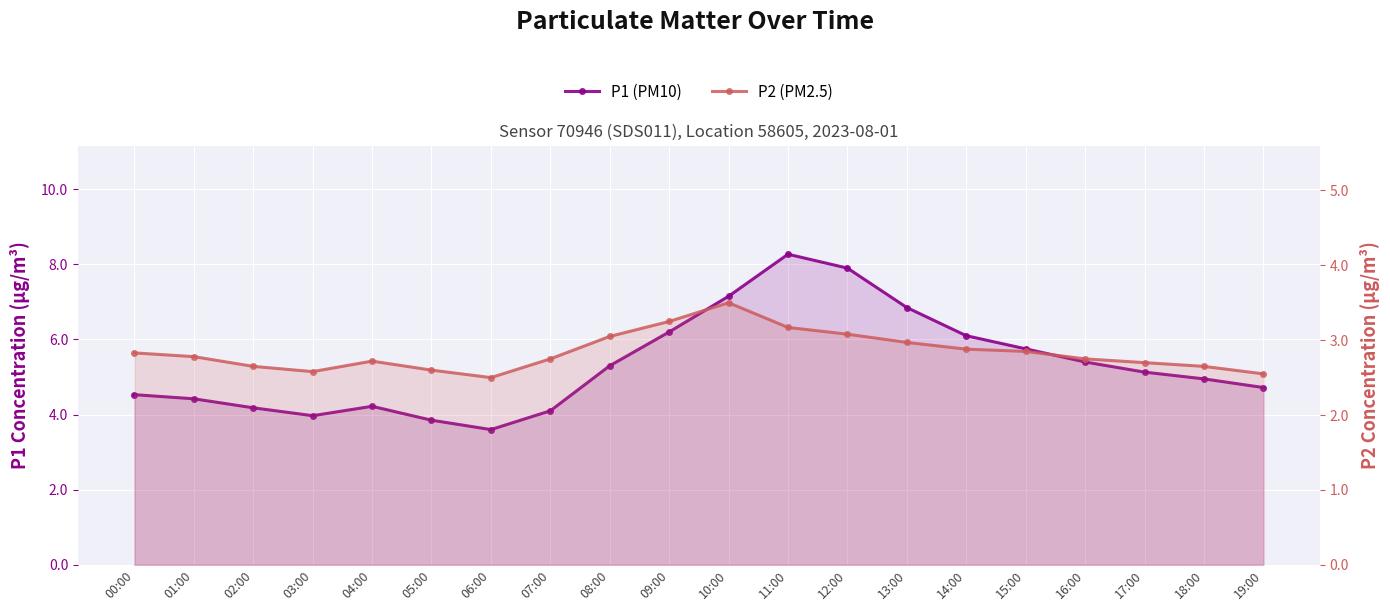

True or false: P1 (PM10) and P2 (PM2.5) cross at least once.

False